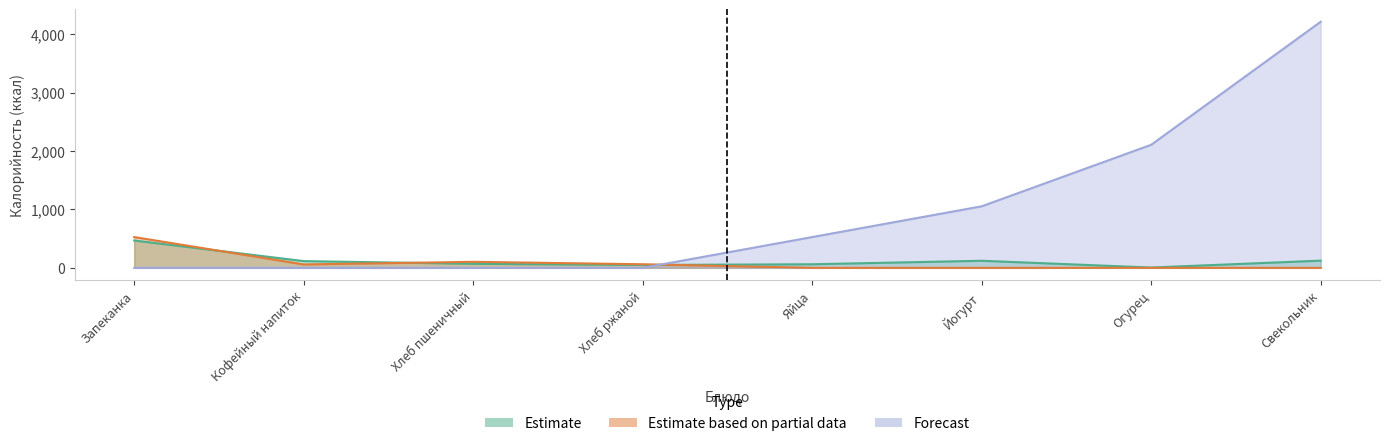

Count the Forecast values in the range 0 to 2108.

7